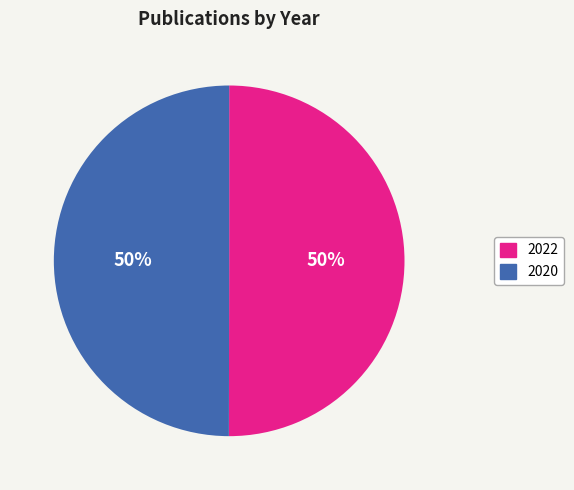

Is the sum of 2022 and 2020 greater than half?

Yes